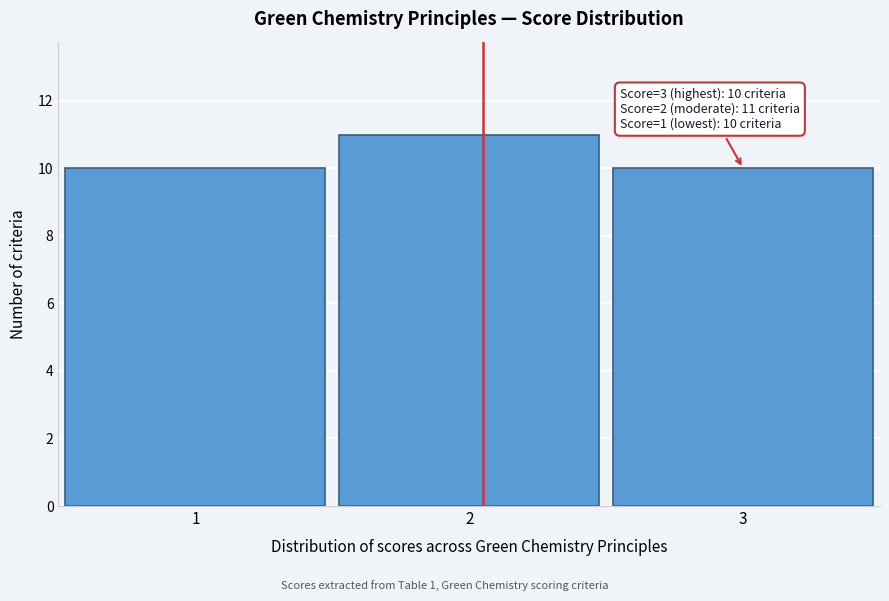

Reading left to right, what are all the values shown in this chart?

10	11	10